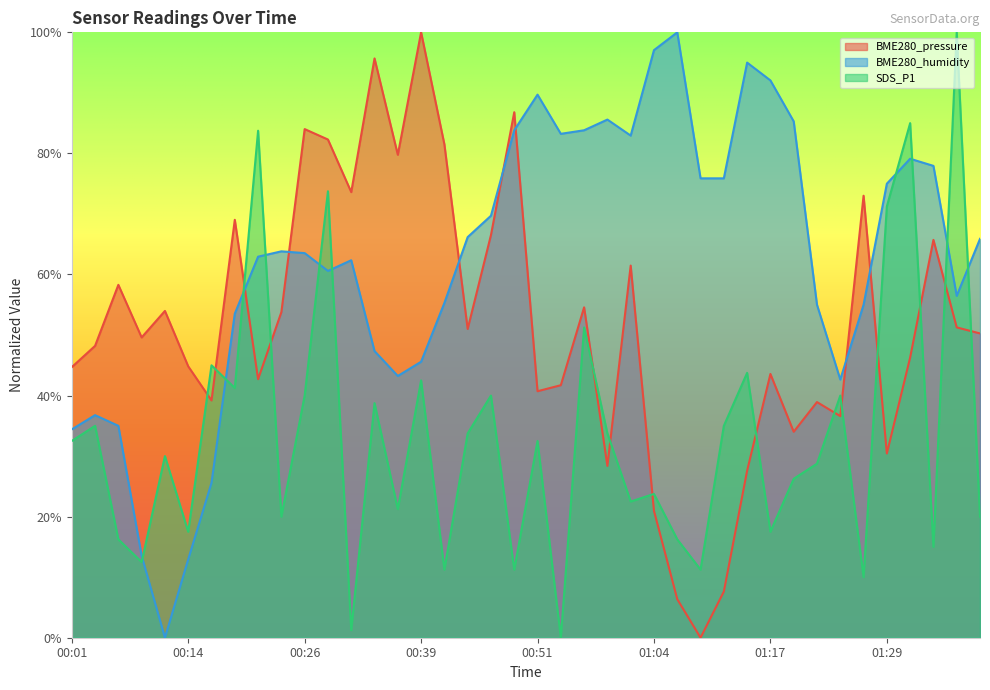

How many times do SDS_P1 and BME280_humidity cross each other?

10